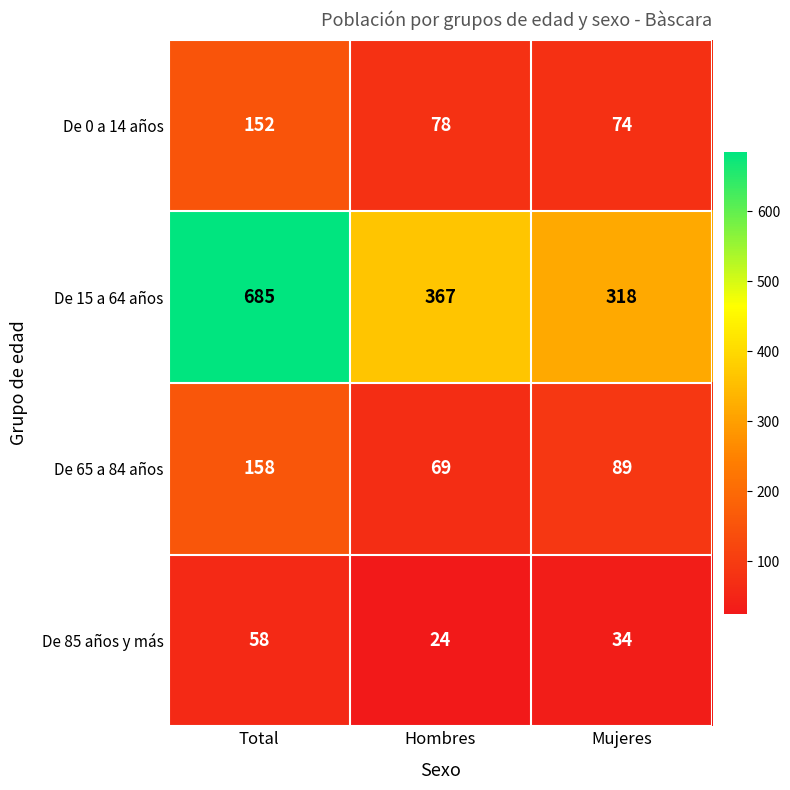

What is the approximate value of De 85 años y más at Total?

58